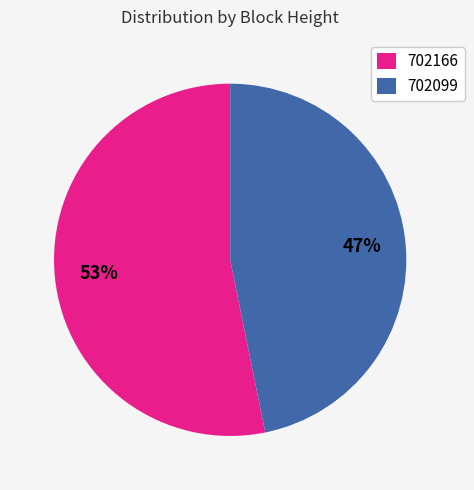

Combined, do 702099 and 702166 account for over 50%?

Yes